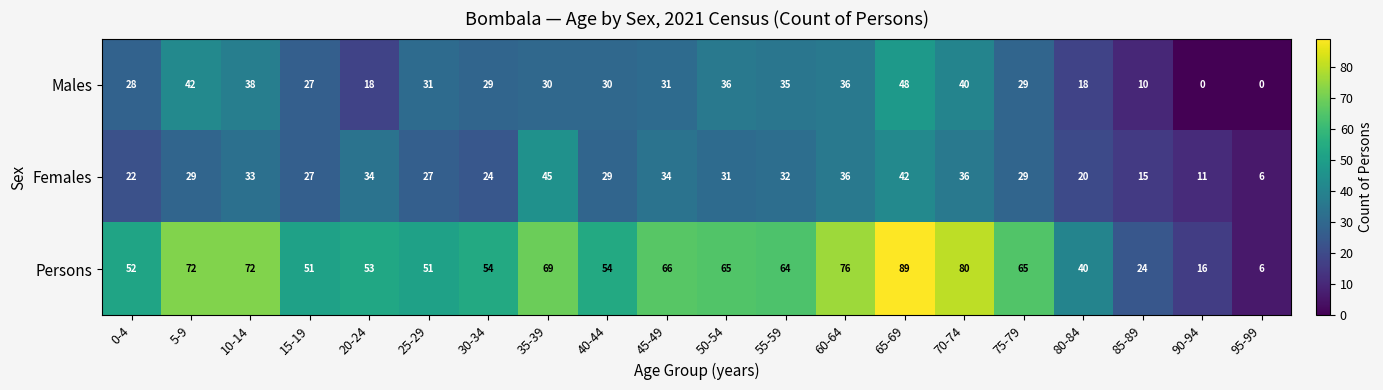

The value of Females at 0-4 is 22. True or false?

True